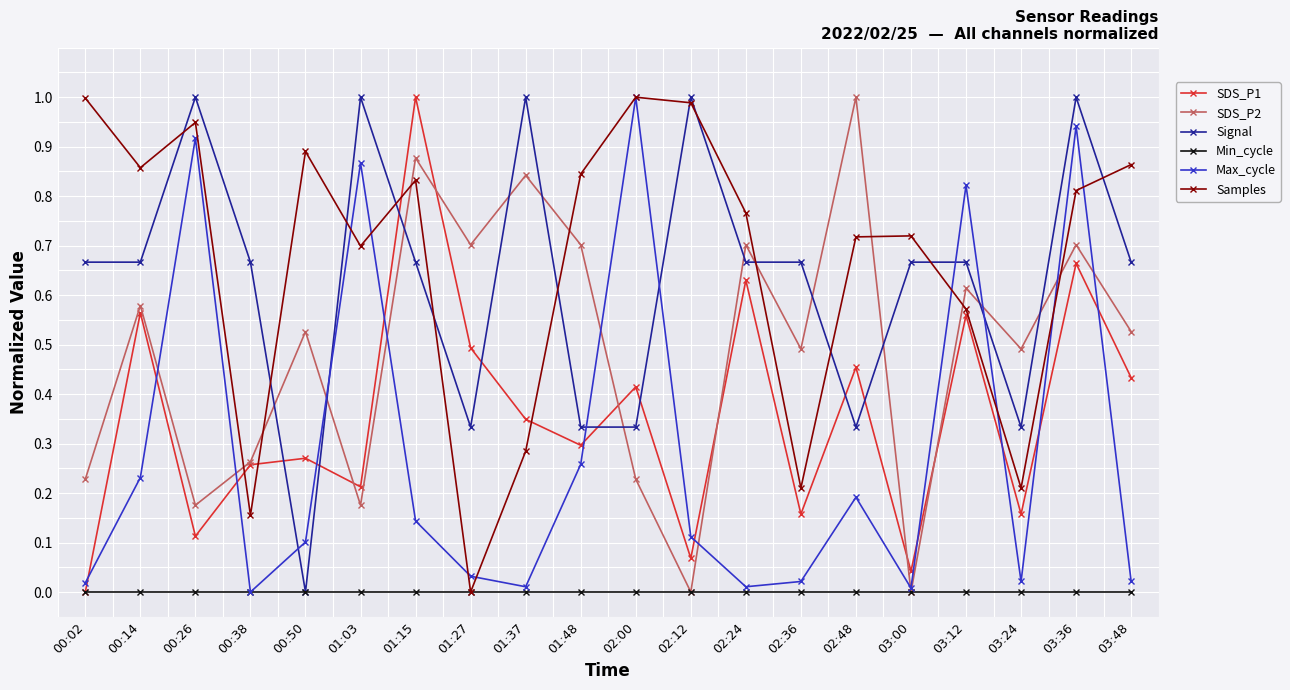

What is the label of the 16th point from the left?

03:00